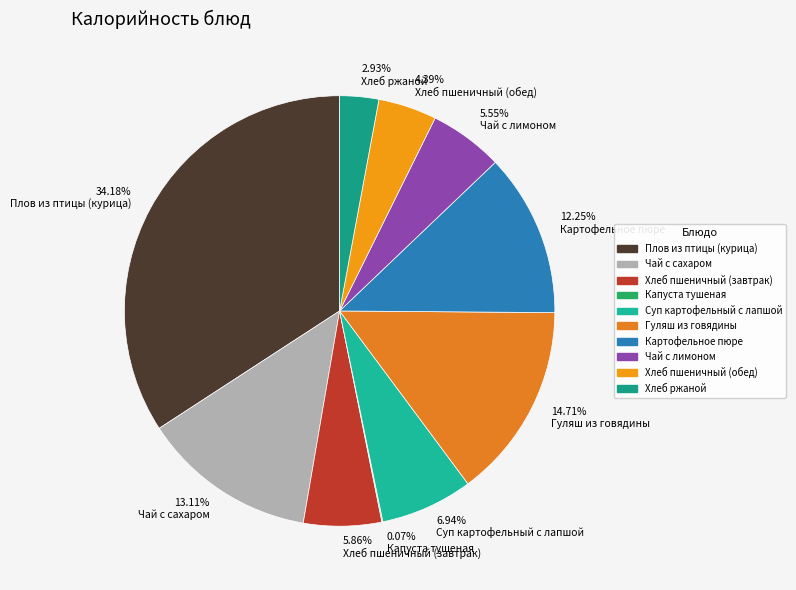

Between 5.55% Чай с лимоном and 14.71% Гуляш из говядины, which is larger?

14.71% Гуляш из говядины